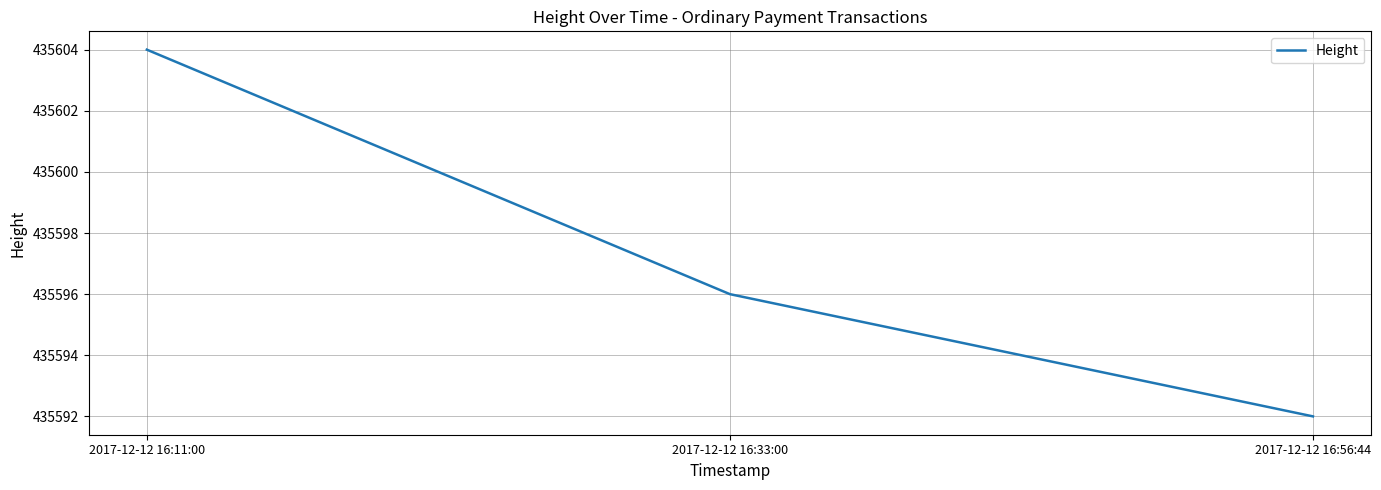

What is the change in value from 2017-12-12 16:33:00 to 2017-12-12 16:56:44?

-4